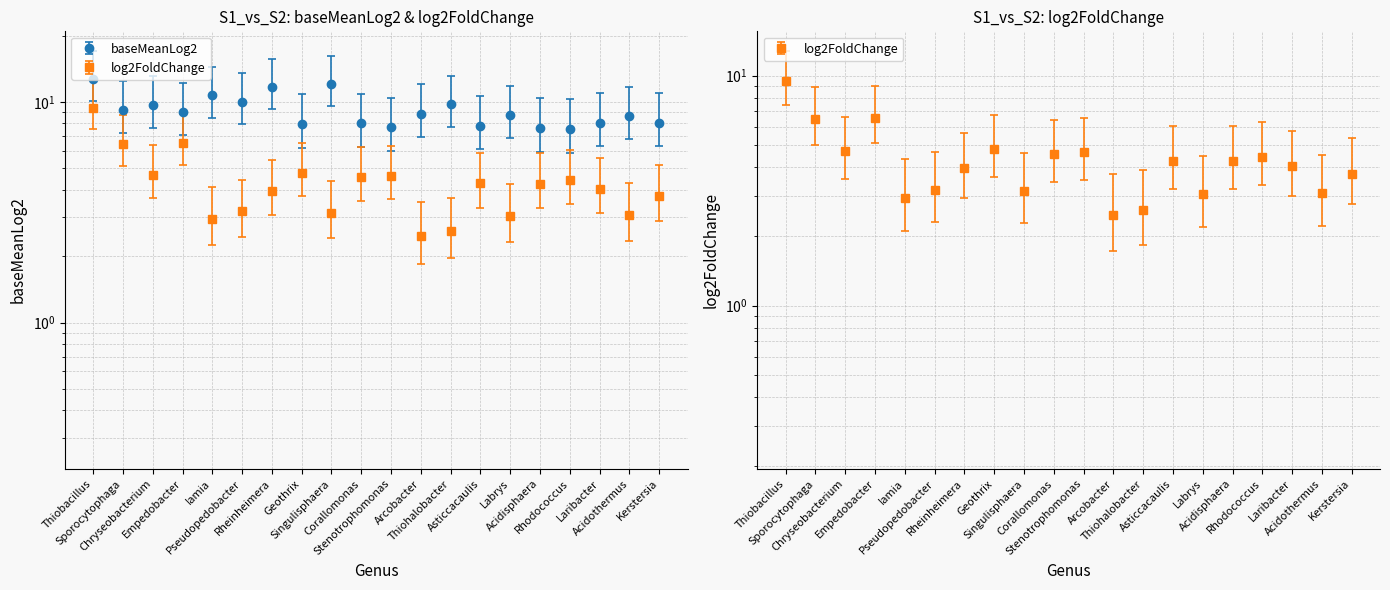

What position from the right is Sporocytophaga?

19